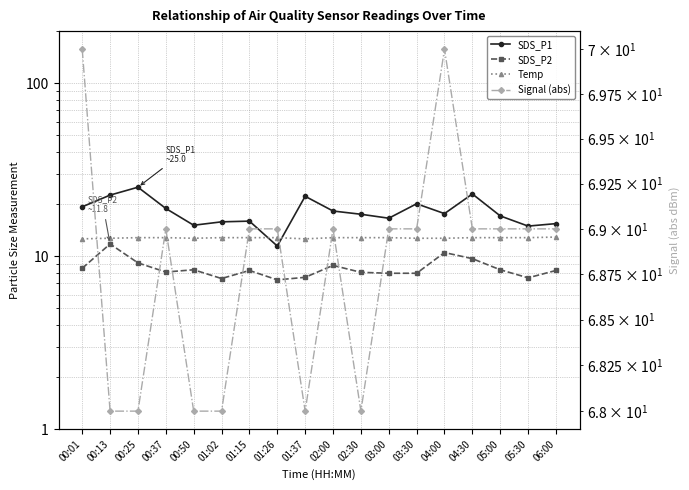

What is the total value across all series at 00:13?

115.0